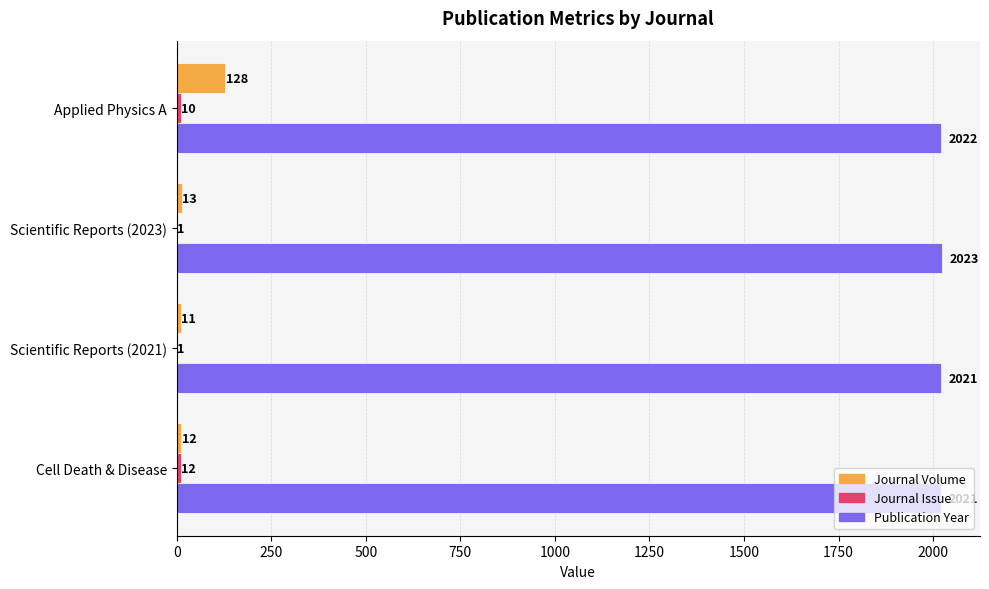

Where is Journal Volume nearest to the value 69?

Scientific Reports (2023)